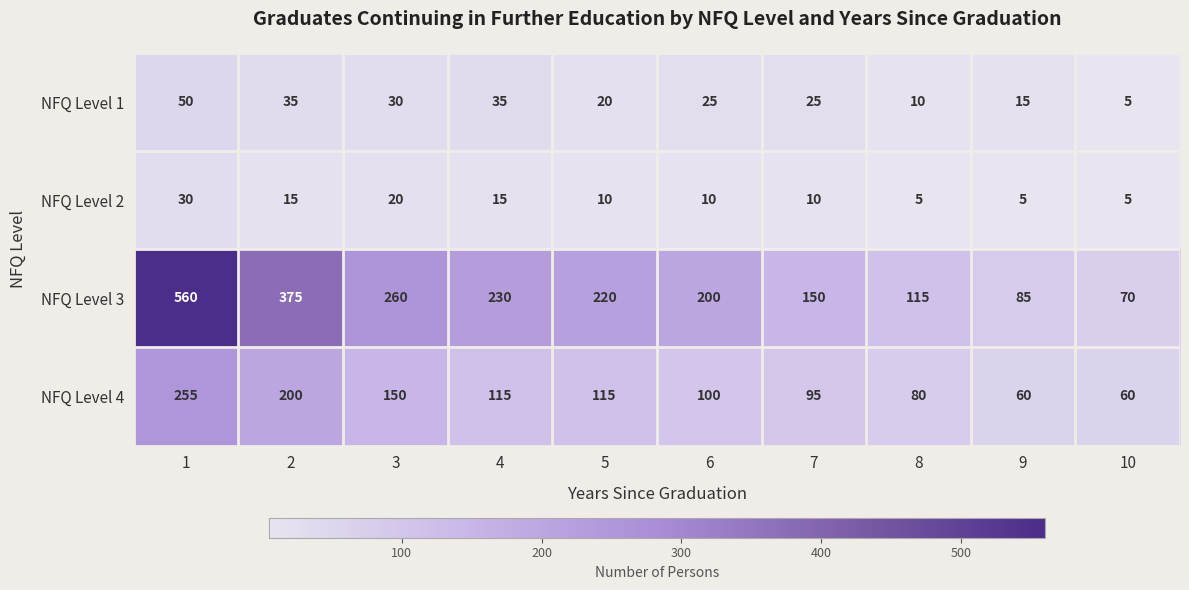

What is the minimum value for NFQ Level 1?

5